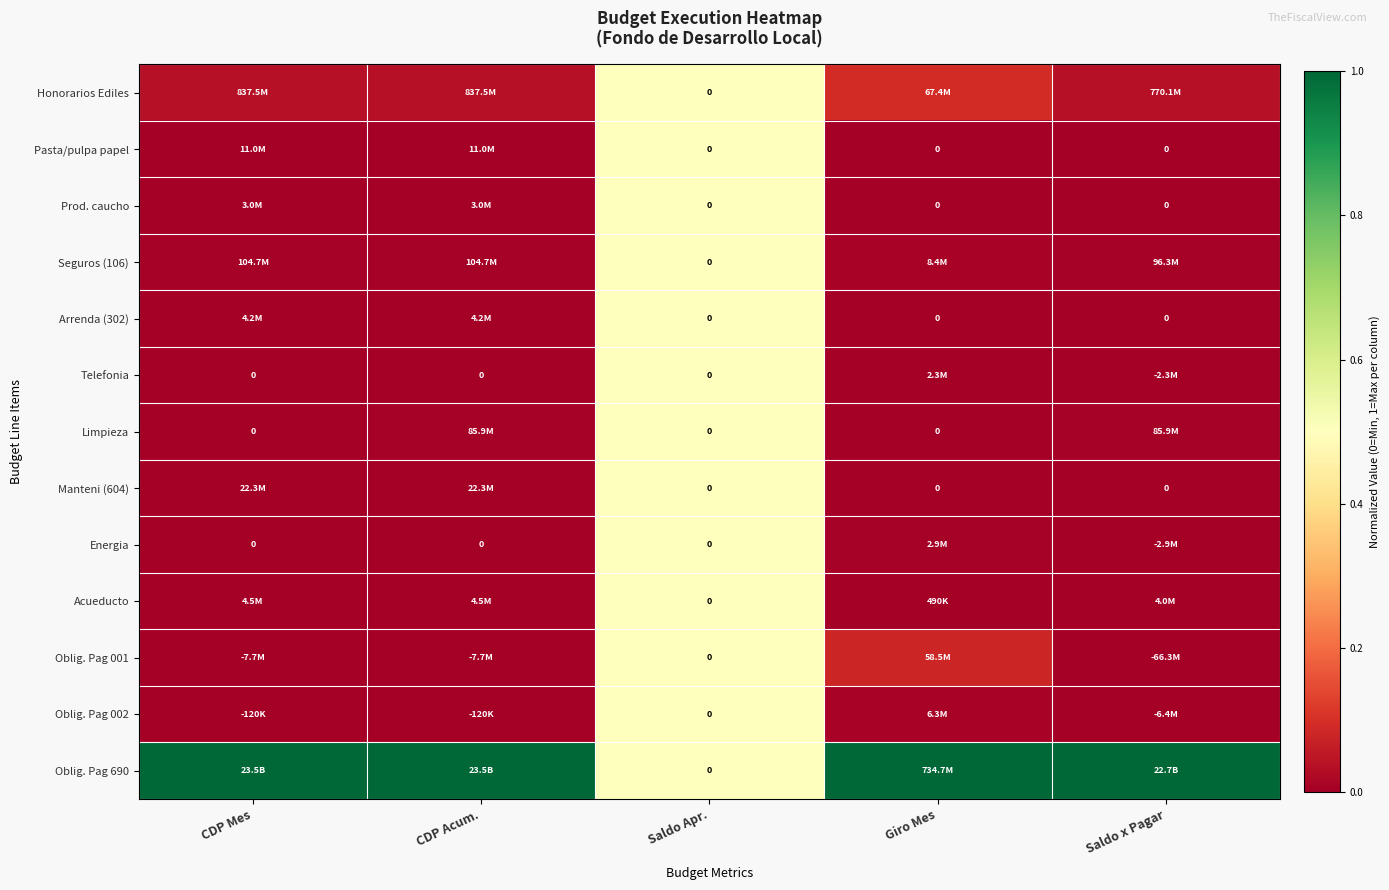

Is it true that Honorarios Ediles equals 0.1 at Saldo x Pagar?

False